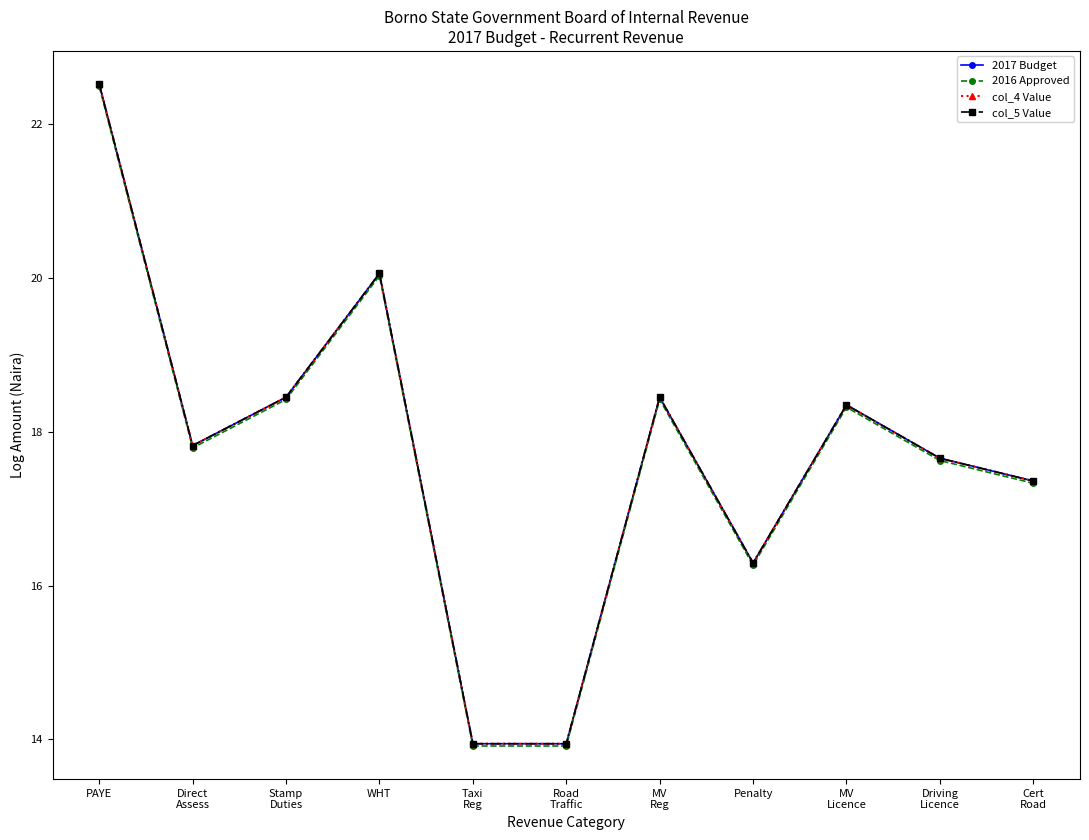

The col_5 Value series shows 32.7 at MV
Licence. True or false?

False